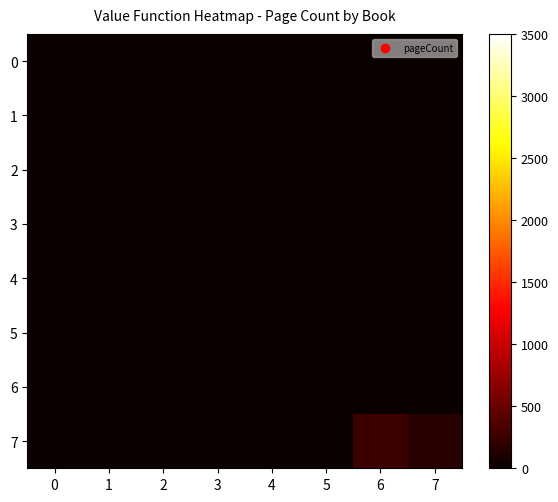

Reading right to left, what are all the values shown in this chart?

0: 7=0	6=0	5=0	4=0	3=0	2=0	1=0	0=0
1: 7=0	6=0	5=0	4=0	3=0	2=0	1=0	0=0
2: 7=0	6=0	5=0	4=0	3=0	2=0	1=0	0=0
3: 7=0	6=0	5=0	4=0	3=0	2=0	1=0	0=0
4: 7=0	6=0	5=0	4=0	3=0	2=0	1=0	0=0
5: 7=0	6=0	5=0	4=0	3=0	2=0	1=0	0=0
6: 7=0	6=0	5=0	4=0	3=0	2=0	1=0	0=0
7: 7=164	6=260	5=0	4=0	3=0	2=0	1=0	0=0